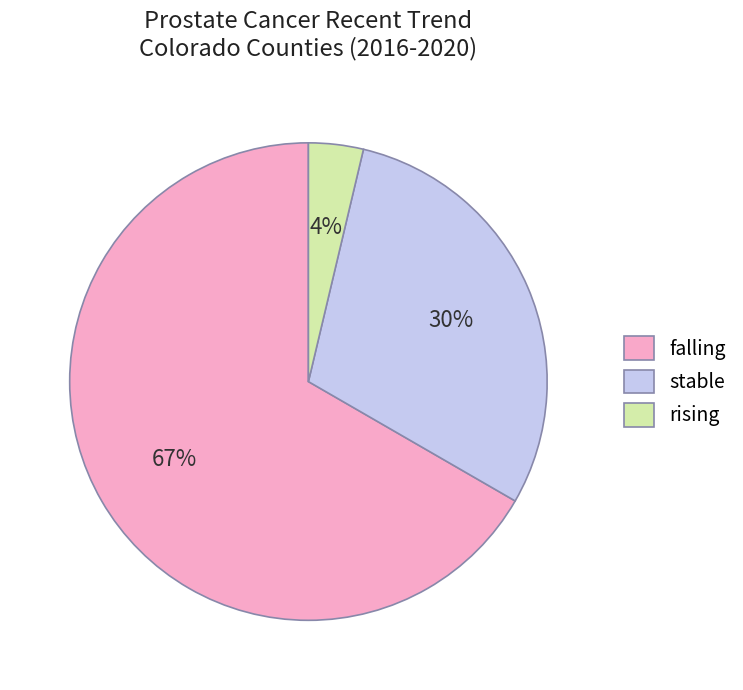

What percentage is the rising slice, to the nearest percent?

4%